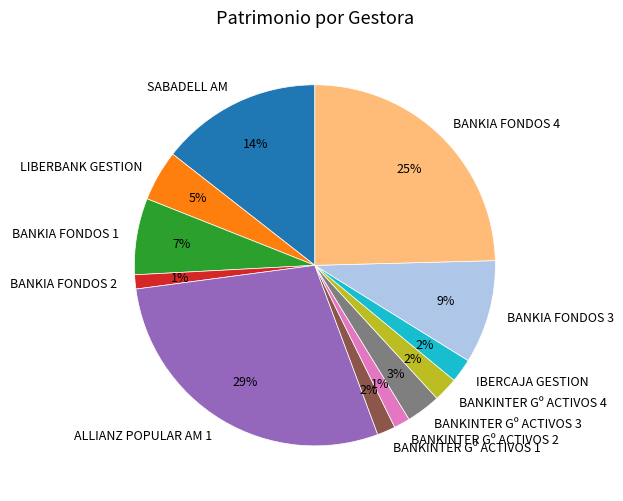

Is the sum of BANKIA FONDOS 3 and BANKINTER Gº ACTIVOS 3 greater than half?

No